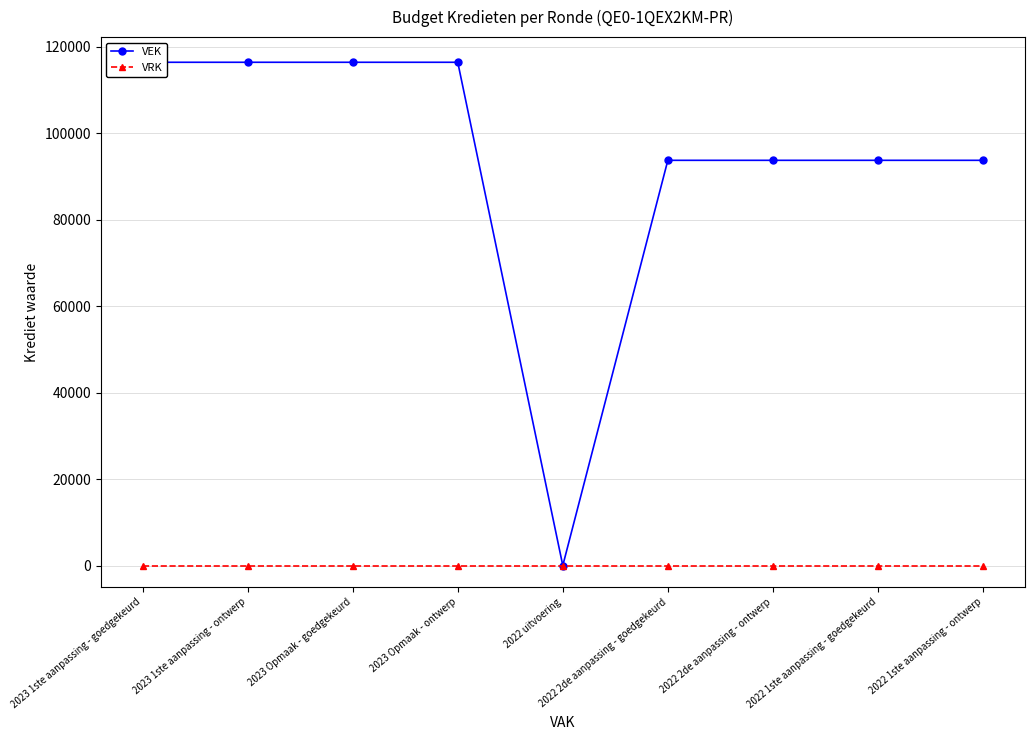

True or false: VRK and VEK intersect in this chart.

False